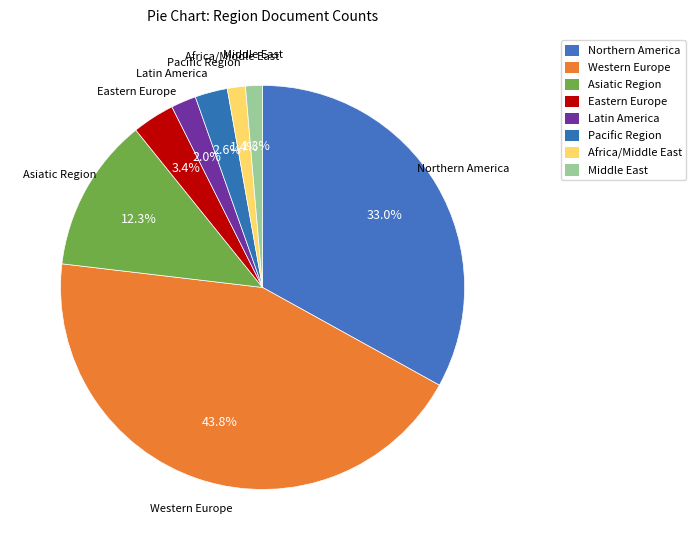

Which category has the smallest portion of the pie?

Middle East